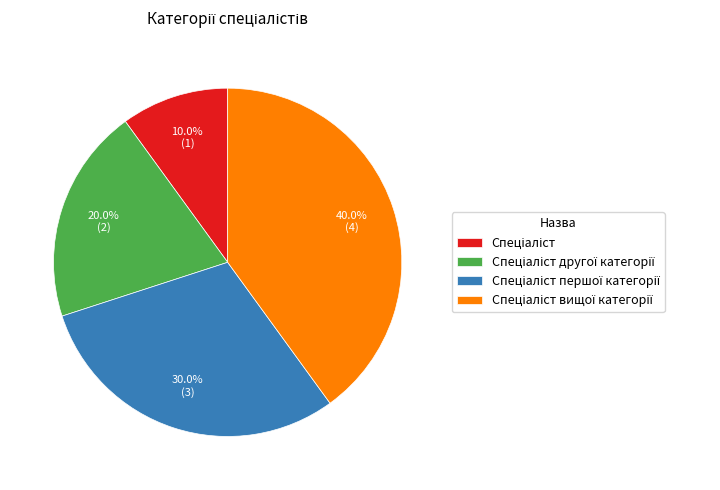

Is there a majority slice in this chart?

No